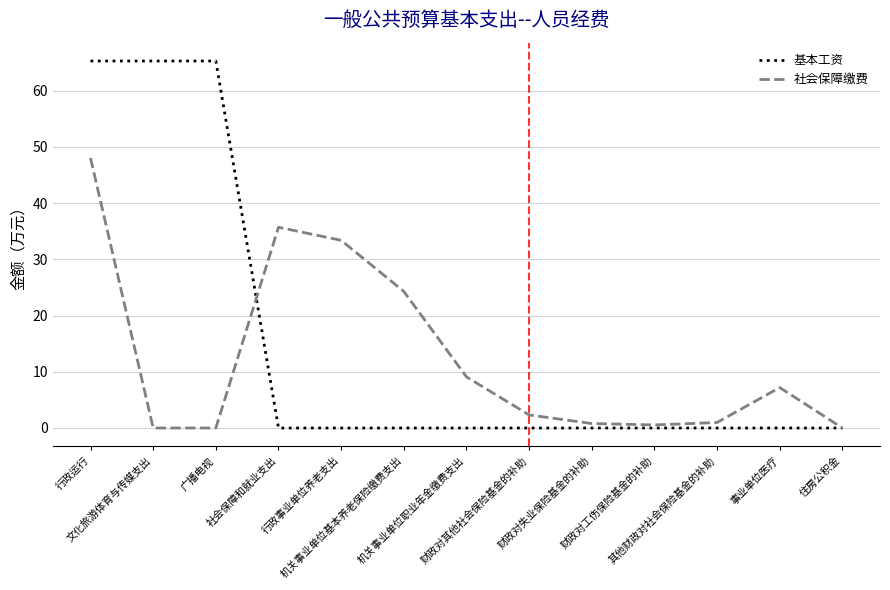

Which series has the widest spread of values?

基本工资